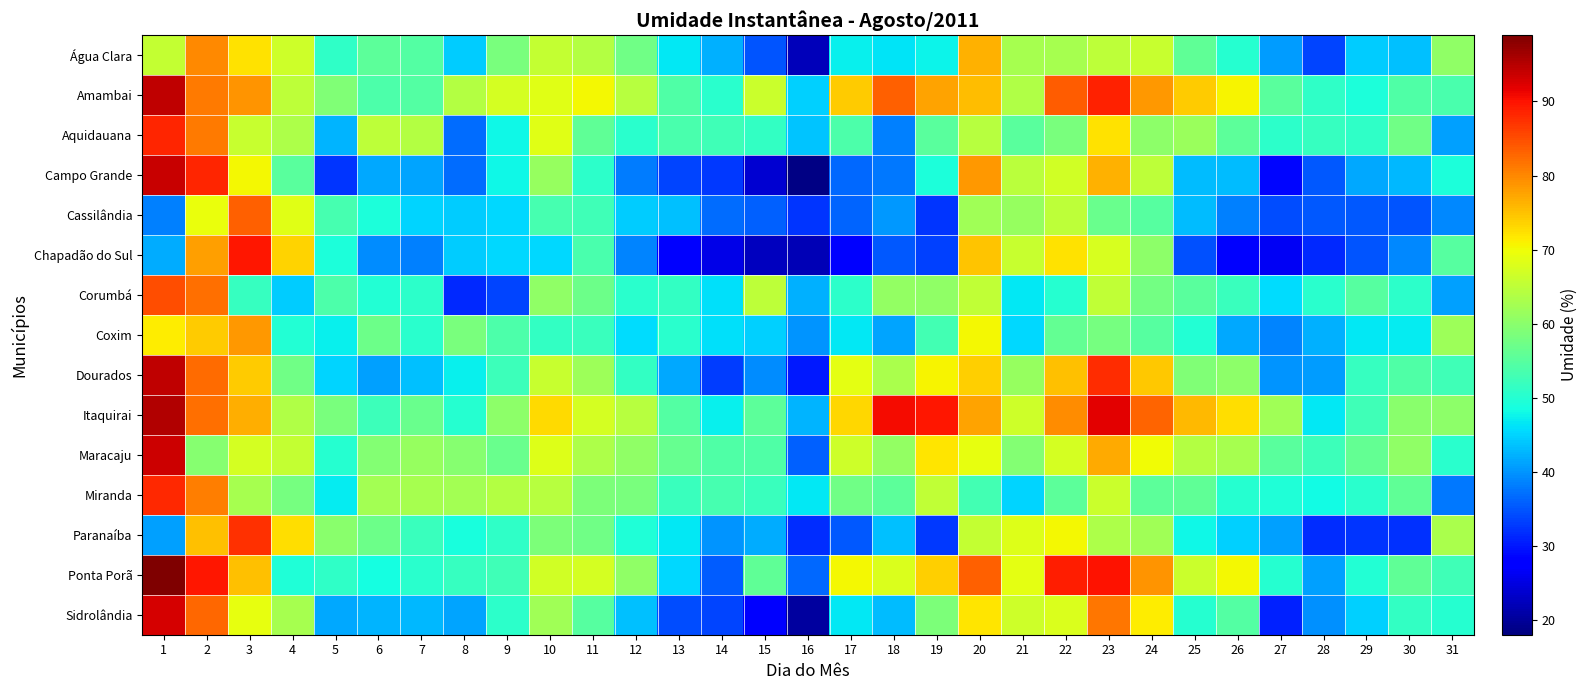

Reading left to right, transcribe all the data shown in this chart.

Água Clara: 1=65.6	2=79.9	3=72.1	4=66.6	5=51.0	6=55.6	7=54.4	8=44.5	9=58.2	10=65.6	11=64.0	12=57.3	13=46.5	14=42.1	15=35.1	16=22.3	17=47.3	18=46.5	19=47.5	20=76.5	21=62.6	22=62.6	23=64.8	24=65.8	25=55.7	26=50.0	27=40.6	28=33.8	29=44.3	30=43.4	31=60.4
Amambai: 1=94.5	2=81.0	3=79.0	4=64.9	5=58.8	6=53.9	7=54.6	8=64.2	9=67.2	10=68.5	11=70.4	12=64.3	13=54.3	14=50.5	15=66.1	16=44.8	17=74.1	18=83.5	19=77.7	20=75.5	21=63.6	22=83.8	23=88.6	24=78.7	25=74.1	26=70.7	27=55.2	28=51.1	29=49.1	30=54.4	31=53.6
Aquidauana: 1=88.4	2=81.2	3=65.8	4=63.3	5=42.5	6=65.0	7=64.0	8=36.8	9=47.8	10=68.5	11=55.8	12=50.5	13=53.5	14=52.8	15=51.4	16=43.7	17=54.0	18=38.3	19=55.3	20=64.5	21=55.1	22=58.2	23=72.4	24=60.2	25=61.5	26=55.5	27=50.8	28=51.5	29=51.1	30=57.3	31=40.8
Campo Grande: 1=93.9	2=88.5	3=70.3	4=55.1	5=32.3	6=41.7	7=41.2	8=36.8	9=47.8	10=61.1	11=50.8	12=38.1	13=33.5	14=32.8	15=23.8	16=18.5	17=36.4	18=37.8	19=49.2	20=78.7	21=64.5	22=66.9	23=76.4	24=65.1	25=43.3	26=43.2	27=28.5	28=35.2	29=41.6	30=42.9	31=49.1
Cassilândia: 1=38.3	2=69.5	3=83.3	4=68.5	5=53.4	6=49.3	7=45.0	8=44.5	9=45.3	10=53.2	11=52.6	12=44.3	13=43.5	14=36.9	15=35.9	16=32.4	17=36.2	18=40.2	19=32.5	20=62.0	21=61.1	22=64.9	23=56.8	24=54.8	25=43.1	26=38.4	27=34.3	28=35.1	29=35.1	30=34.8	31=38.9
Chapadão do Sul: 1=42.0	2=78.0	3=89.8	4=73.5	5=49.1	6=39.3	7=38.4	8=44.5	9=45.3	10=45.4	11=53.6	12=38.9	13=27.2	14=25.5	15=22.5	16=22.1	17=27.7	18=35.1	19=33.2	20=74.7	21=66.0	22=72.1	23=67.5	24=60.3	25=34.7	26=27.5	27=26.3	28=31.4	29=34.8	30=38.9	31=54.9
Corumbá: 1=84.8	2=82.1	3=51.6	4=44.3	5=53.8	6=49.7	7=50.8	8=31.5	9=33.6	10=60.5	11=57.0	12=50.5	13=51.5	14=45.9	15=64.9	16=42.3	17=50.7	18=60.8	19=60.5	20=65.3	21=46.8	22=50.1	23=65.2	24=57.6	25=55.3	26=52.1	27=45.6	28=50.5	29=55.0	30=50.6	31=40.9
Coxim: 1=71.3	2=74.1	3=78.6	4=49.7	5=47.3	6=57.0	7=50.3	8=58.2	9=54.0	10=51.4	11=51.9	12=45.8	13=50.3	14=45.9	15=44.7	16=40.0	17=46.6	18=41.2	19=52.9	20=70.4	21=45.4	22=56.2	23=58.0	24=54.9	25=49.9	26=41.6	27=38.7	28=42.3	29=46.8	30=47.0	31=61.9
Dourados: 1=94.4	2=82.3	3=74.1	4=57.5	5=45.2	6=41.0	7=43.5	8=47.2	9=52.4	10=65.8	11=62.0	12=51.3	13=41.5	14=32.9	15=39.5	16=30.3	17=68.7	18=63.0	19=70.8	20=74.0	21=61.3	22=75.2	23=87.6	24=74.5	25=59.0	26=60.4	27=40.1	28=40.6	29=51.7	30=54.1	31=52.6
Itaquirai: 1=95.5	2=82.0	3=76.7	4=63.6	5=58.2	6=52.3	7=56.8	8=50.0	9=60.4	10=72.8	11=67.3	12=64.4	13=54.5	14=47.1	15=55.5	16=42.4	17=73.3	18=90.8	19=89.7	20=77.5	21=66.4	22=79.5	23=92.0	24=83.0	25=75.8	26=72.6	27=62.0	28=46.7	29=52.5	30=59.8	31=60.2
Maracaju: 1=93.5	2=59.5	3=67.1	4=65.8	5=50.0	6=59.3	7=61.3	8=59.6	9=56.7	10=68.0	11=63.5	12=60.5	13=56.3	14=54.3	15=54.2	16=35.8	17=66.4	18=60.8	19=71.9	20=69.0	21=59.2	22=67.3	23=77.1	24=70.0	25=64.2	26=62.6	27=55.2	28=52.3	29=56.2	30=60.5	31=50.5
Miranda: 1=88.2	2=80.7	3=62.7	4=58.0	5=46.8	6=62.5	7=62.6	8=62.6	9=64.1	10=64.5	11=58.5	12=58.2	13=52.1	14=53.3	15=52.1	16=46.7	17=57.5	18=55.4	19=65.3	20=53.0	21=45.2	22=55.6	23=66.1	24=55.6	25=56.0	26=50.0	27=49.4	28=48.3	29=50.5	30=55.7	31=37.6
Paranaíba: 1=40.8	2=75.2	3=87.3	4=72.5	5=60.0	6=57.2	7=52.0	8=48.9	9=51.0	10=58.7	11=57.3	12=49.6	13=46.5	14=40.0	15=41.8	16=31.6	17=35.3	18=43.4	19=32.7	20=65.7	21=68.0	22=70.2	23=63.5	24=62.2	25=47.9	26=44.7	27=41.0	28=31.7	29=32.3	30=32.1	31=63.2
Ponta Porã: 1=99.0	2=89.7	3=75.2	4=49.6	5=50.9	6=48.6	7=50.5	8=51.8	9=52.5	10=66.8	11=67.2	12=60.6	13=45.5	14=35.6	15=55.8	16=36.6	17=70.3	18=67.8	19=74.0	20=83.3	21=68.8	22=88.9	23=90.1	24=79.0	25=66.3	26=70.4	27=50.0	28=41.1	29=49.9	30=56.0	31=52.6
Sidrolândia: 1=92.7	2=82.7	3=69.0	4=62.8	5=41.6	6=42.4	7=42.8	8=41.3	9=50.7	10=62.2	11=54.9	12=43.5	13=34.4	14=33.8	15=27.9	16=20.4	17=46.6	18=43.2	19=58.6	20=72.0	21=66.6	22=67.8	23=81.4	24=71.2	25=50.2	26=54.5	27=31.0	28=39.8	29=44.6	30=51.3	31=50.2